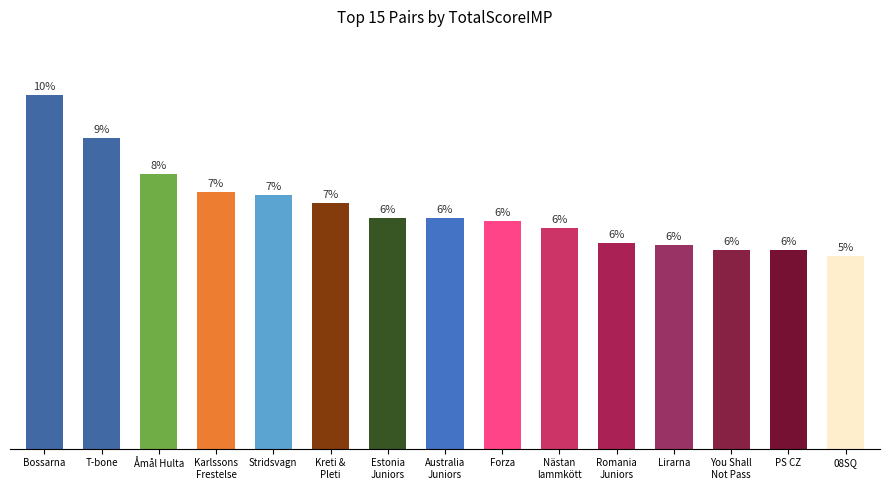

What is the label of the 1st bar from the right?

08SQ